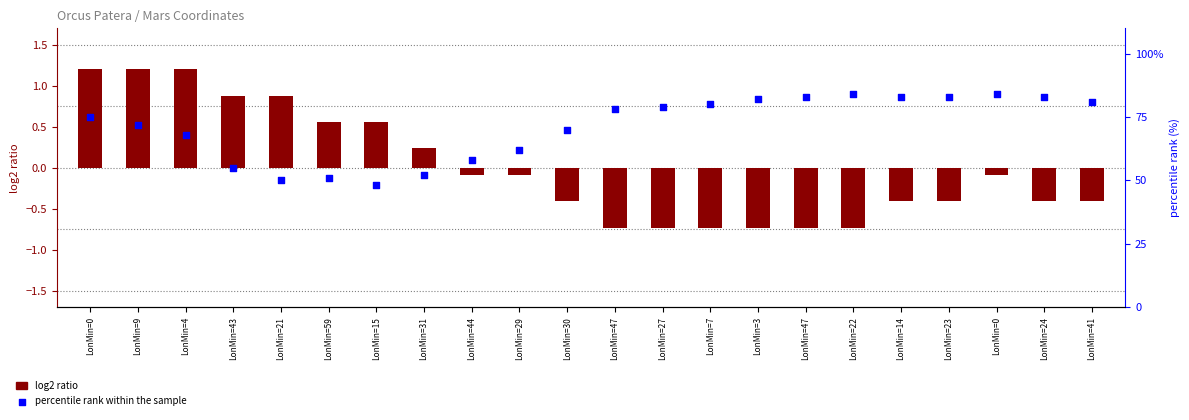

What is the total value across all series at LonMin=23?

82.6